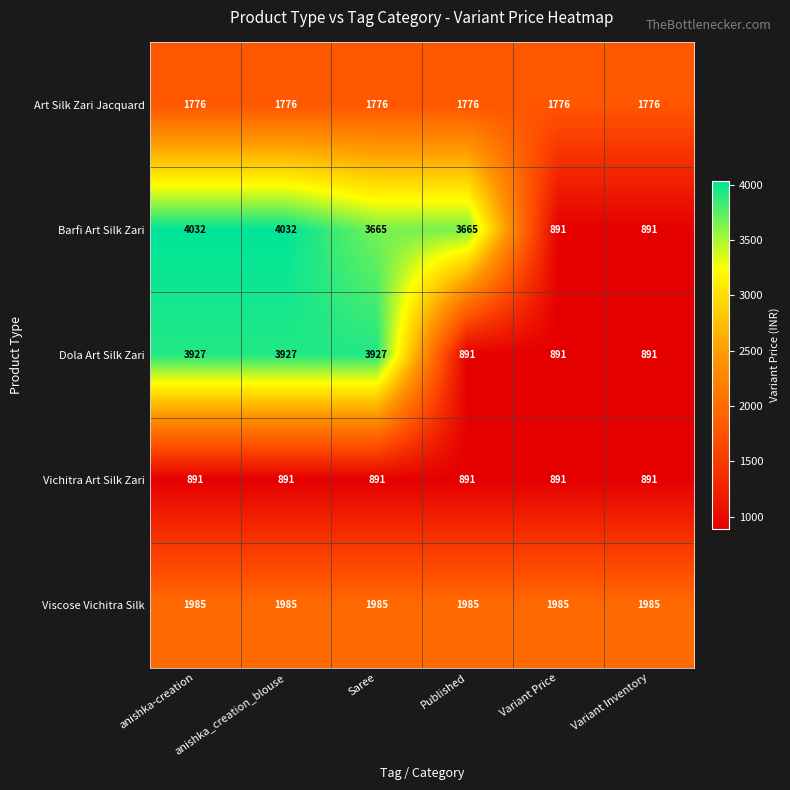

How many data points does each series have?

6